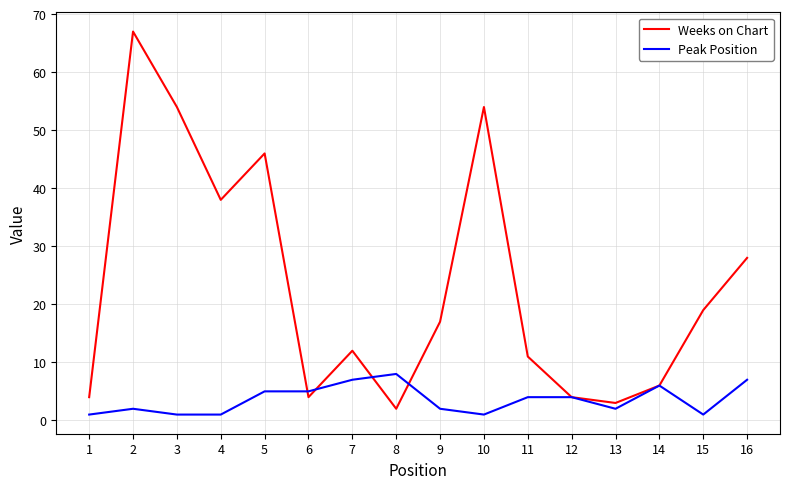

At 2, list the series in order from smallest to largest.

Peak Position, Weeks on Chart